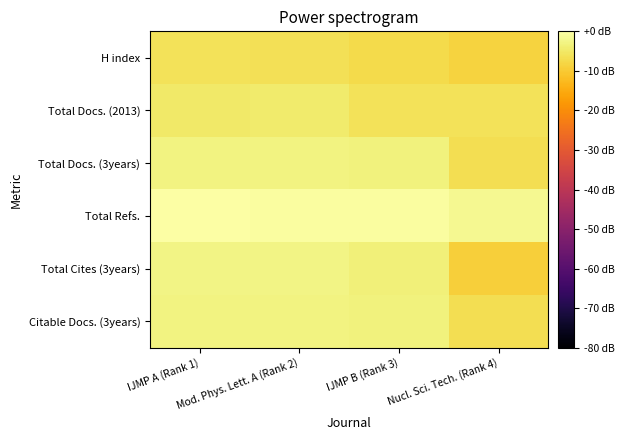

Which series has the widest spread of values?

Total Cites (3years)